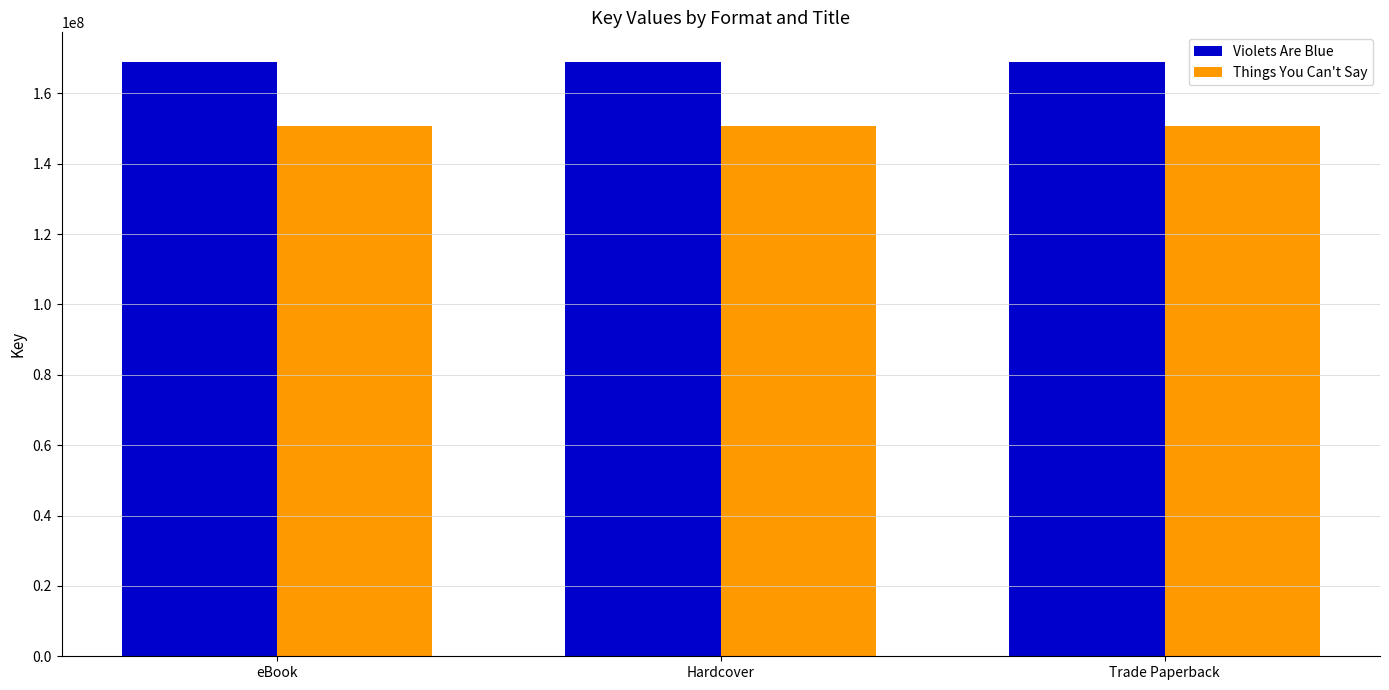

Rank the series at Trade Paperback from highest to lowest value.

Violets Are Blue, Things You Can't Say